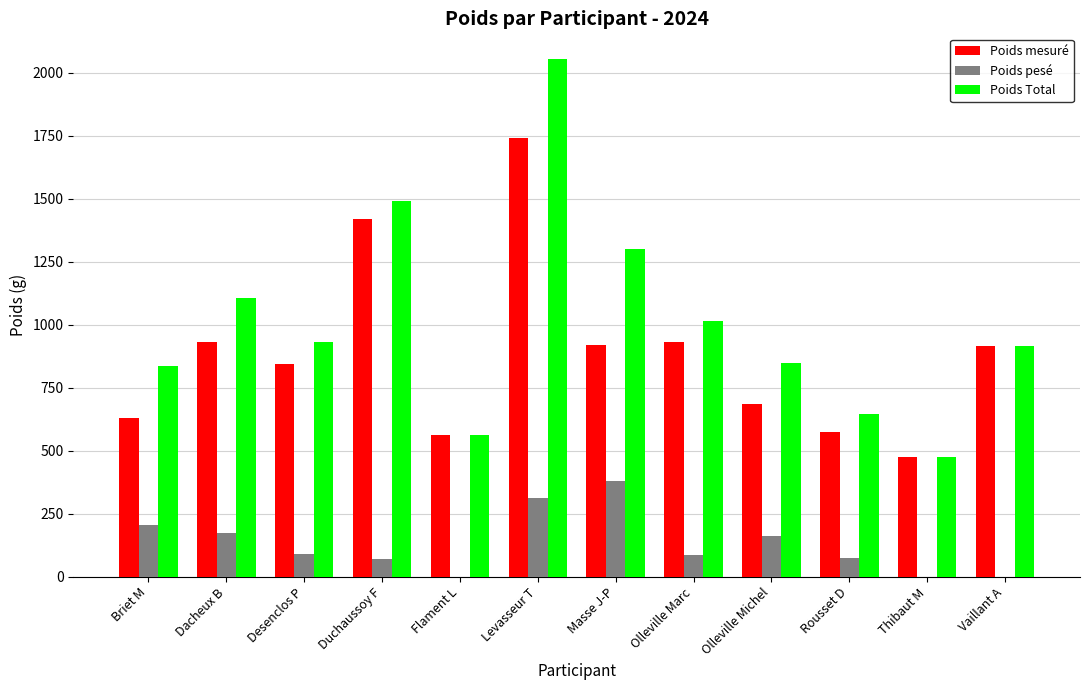

What is the spread (max minus min) of values at Thibaut M?

473